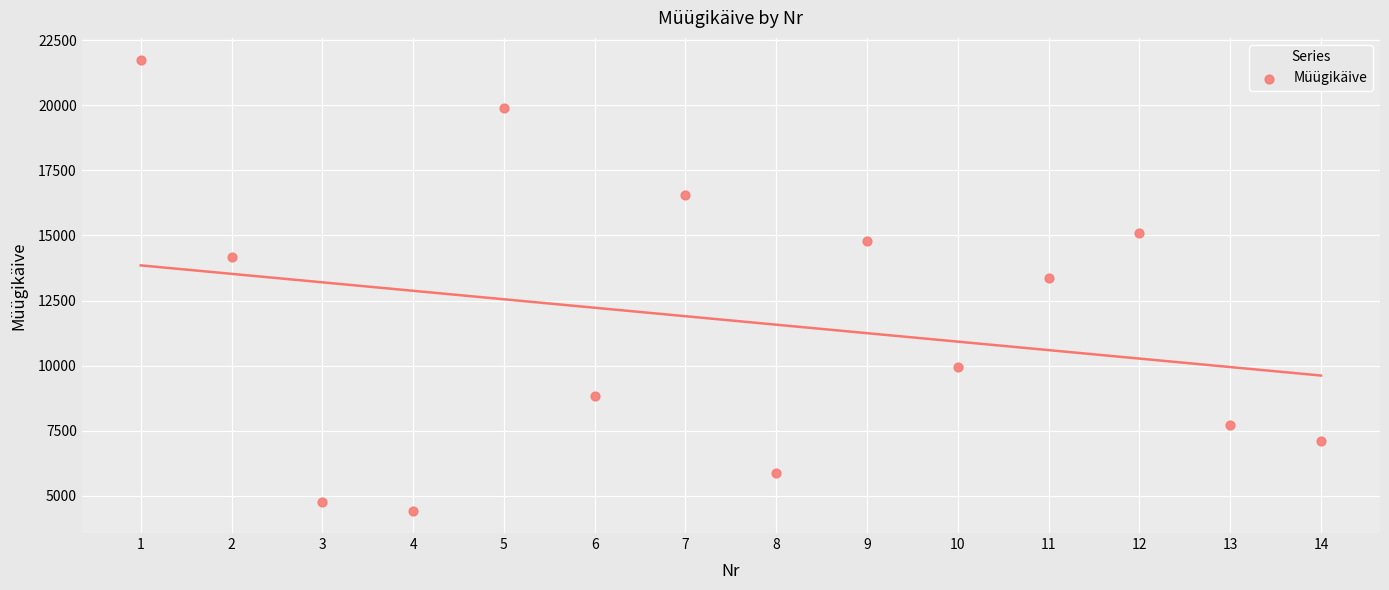

What is the range of X values (max minus min)?

13